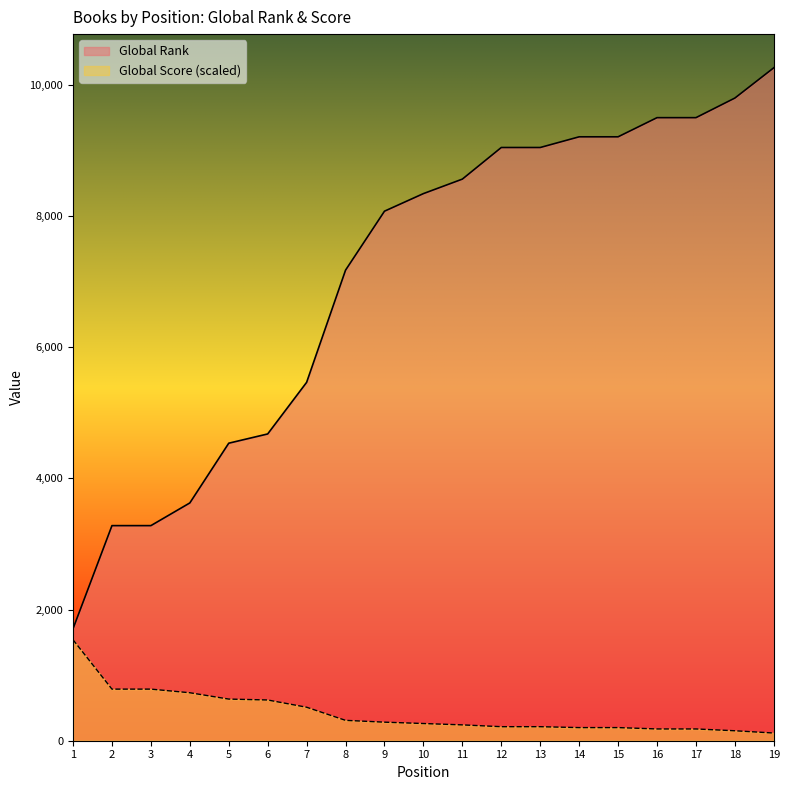

Reading right to left, transcribe all the data shown in this chart.

Global Rank: 10262.0	9800.0	9501.0	9501.0	9209.0	9209.0	9046.0	9046.0	8564.0	8343.0	8075.0	7176.0	5465.0	4678.0	4537.0	3626.0	3280.0	3280.0	1708.0
Global Score: 117.3	151.9	179.5	179.5	200.2	200.2	214.0	214.0	241.6	262.3	283.0	310.6	510.8	621.2	635.0	731.7	786.9	786.9	1539.3